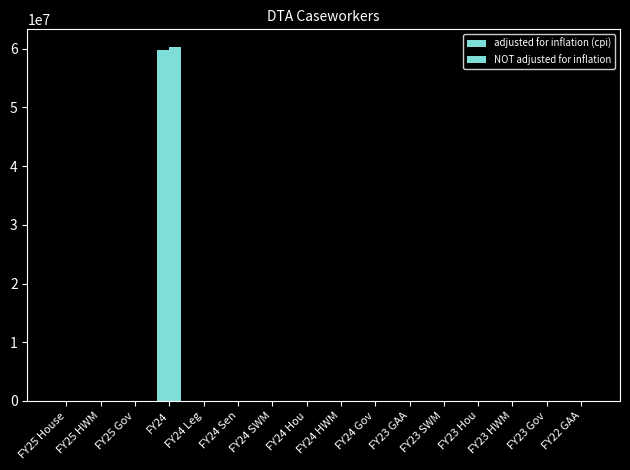

What is the sum of all NOT adjusted for inflation values?

60300000